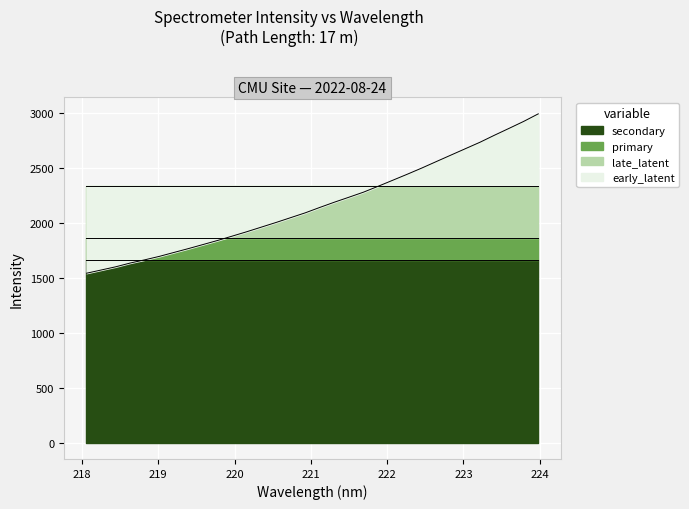

What is the maximum value for early_latent?

2996.7